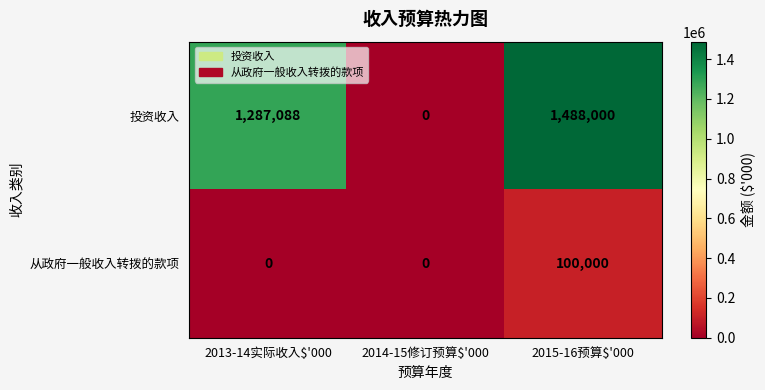

Where is 投资收入 nearest to the value 744000?

2013-14实际收入$'000